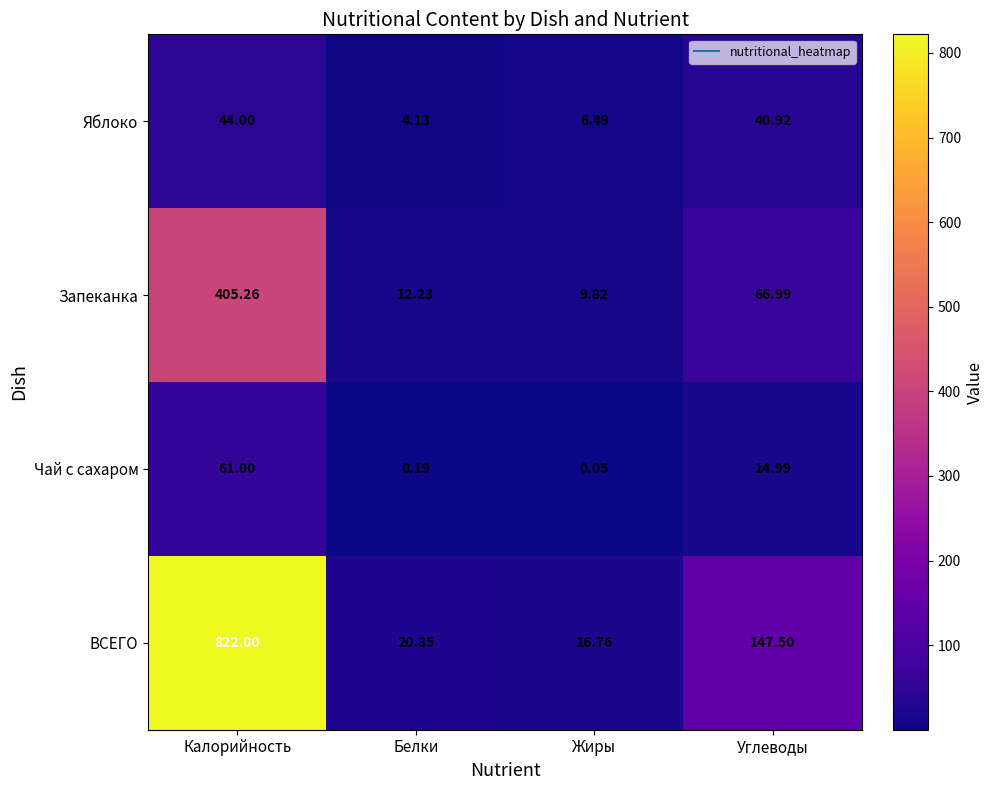

Rank the series by their maximum value, from lowest to highest.

Яблоко, Чай с сахаром, Запеканка, ВСЕГО